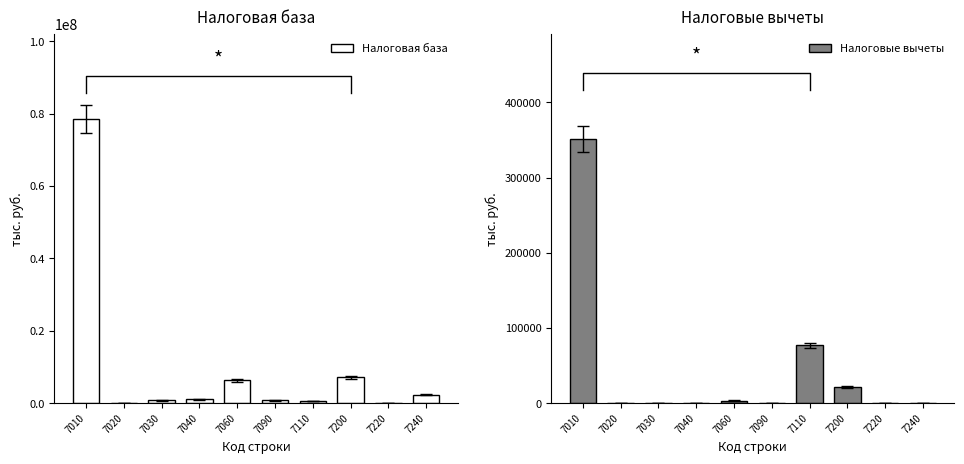

True or false: Налоговая база has a value of 914570 at 7110.

False